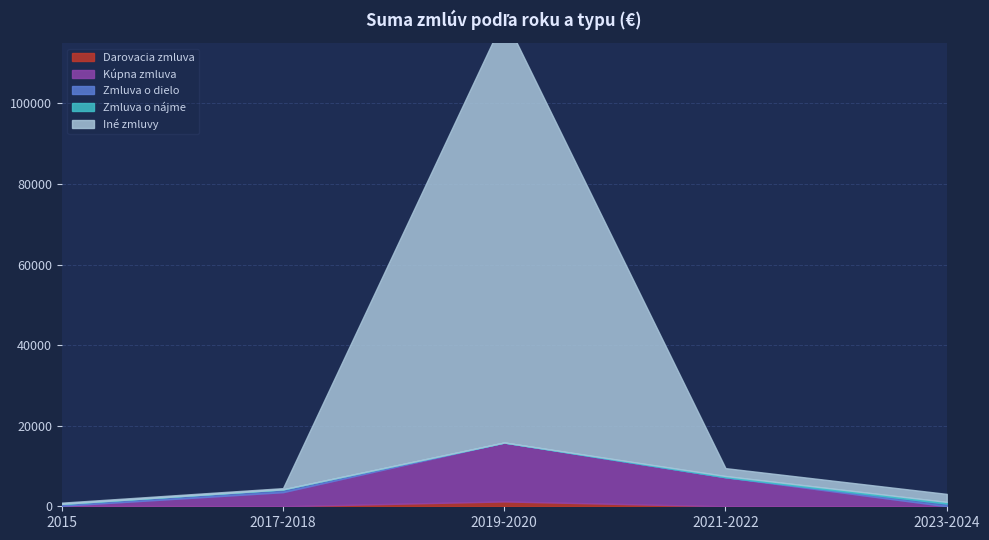

How many data points in Iné zmluvy are less than 1960?

2